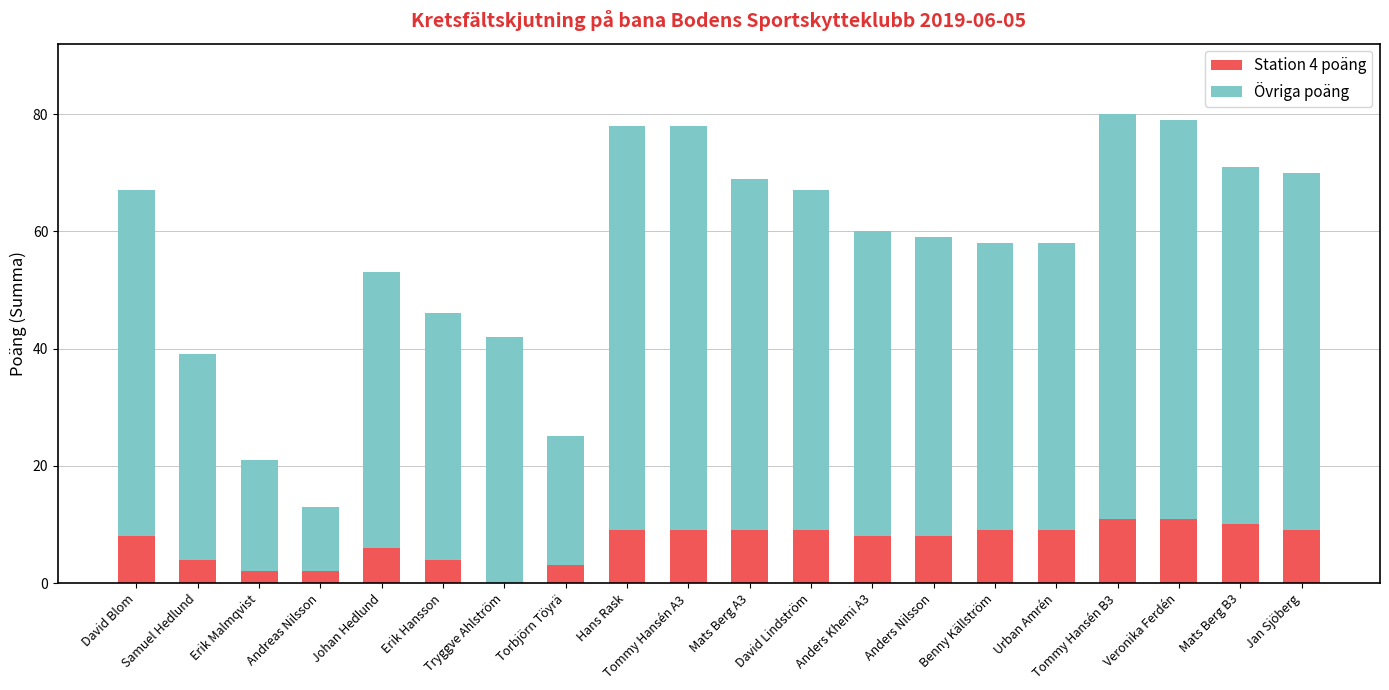

The value of Station 4 poäng at Anders Nilsson is 8. True or false?

True